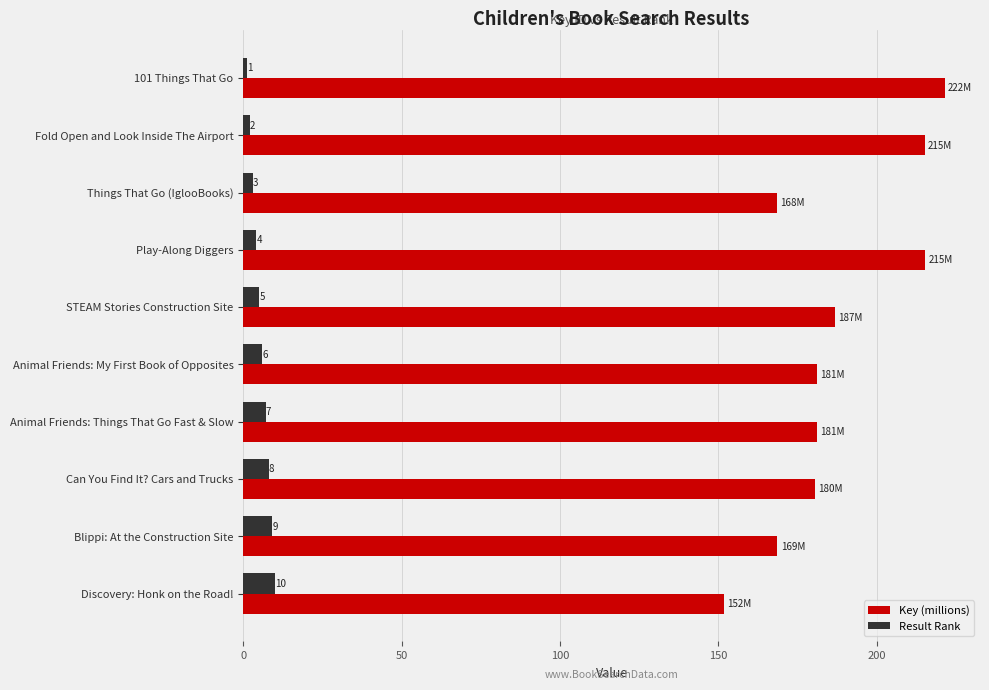

What are all the series names shown in the legend?

Key (millions), Result Rank